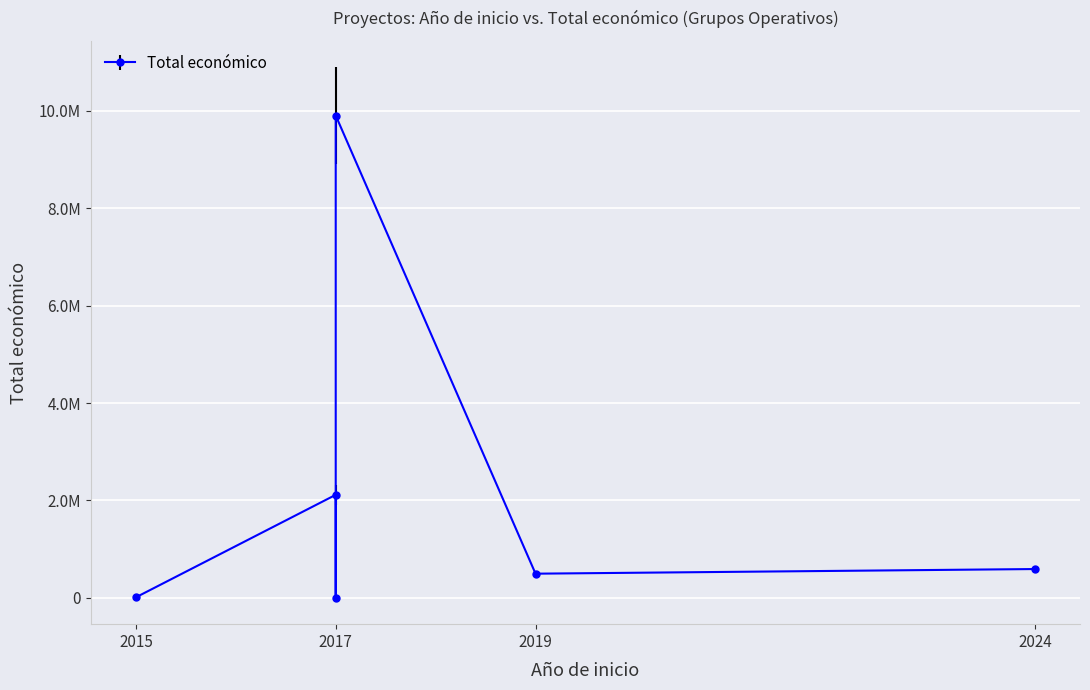

How many categories are shown in the chart?

6